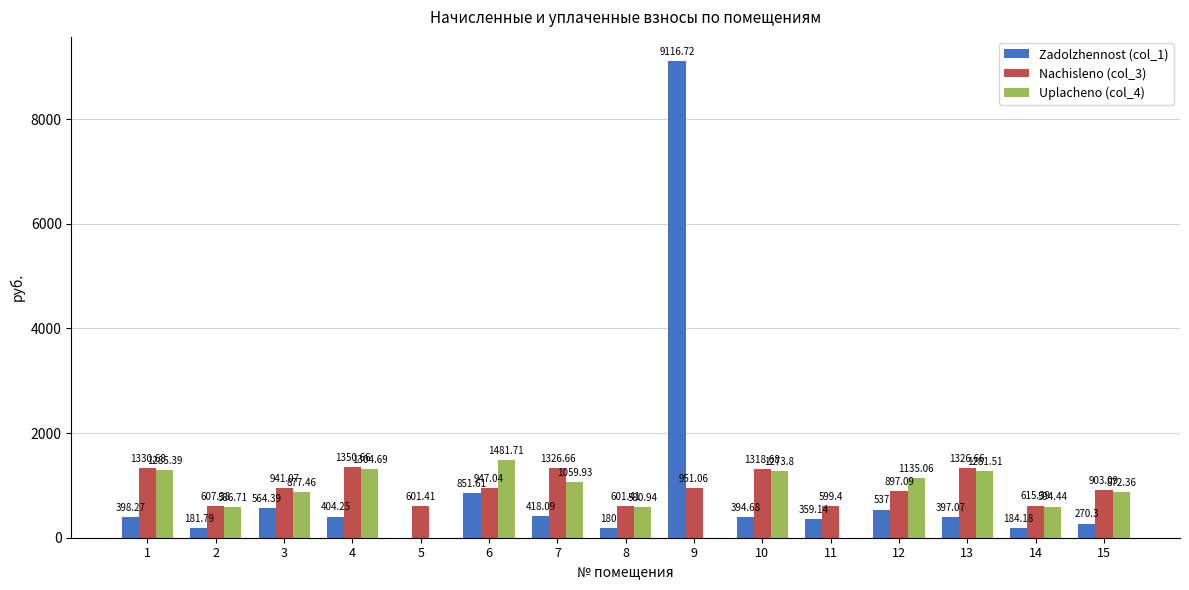

Which series has the largest total across all categories?

Nachisleno (col_3)